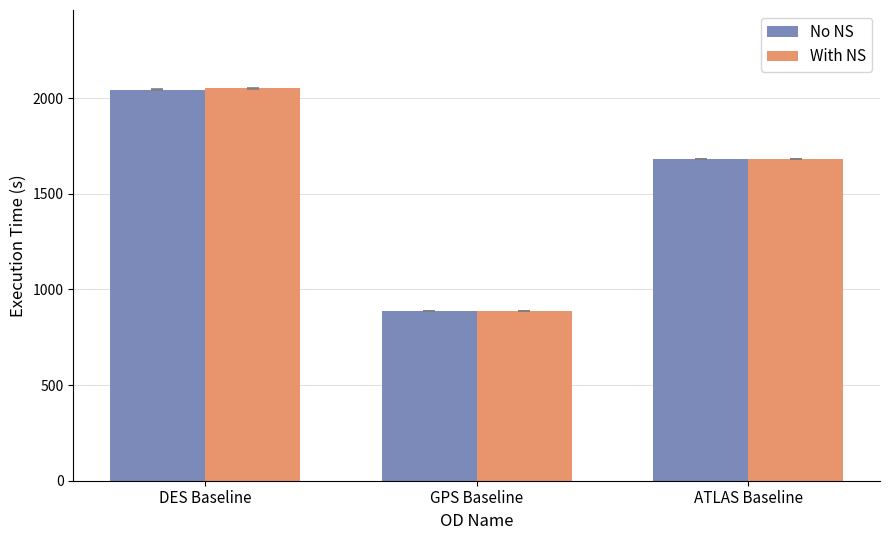

How many With NS values are between 887 and 2051?

3